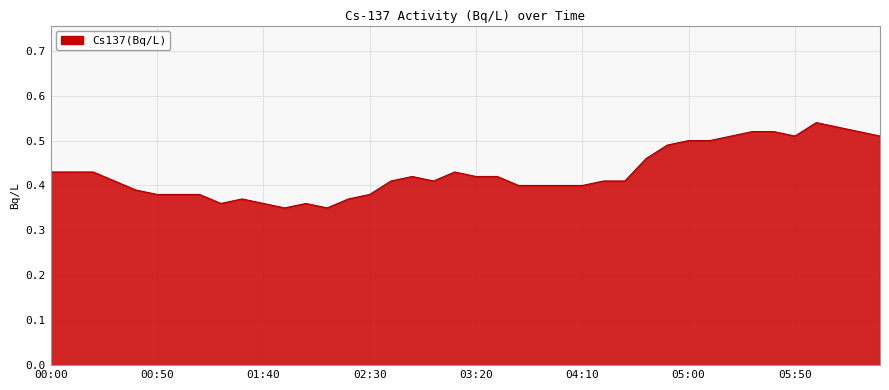

Reading left to right, transcribe all the data shown in this chart.

00:00=0.4	00:10=0.4	00:20=0.4	00:30=0.4	00:40=0.4	00:50=0.4	01:00=0.4	01:10=0.4	01:20=0.4	01:30=0.4	01:40=0.4	01:50=0.3	02:00=0.4	02:10=0.3	02:20=0.4	02:30=0.4	02:40=0.4	02:50=0.4	03:00=0.4	03:10=0.4	03:20=0.4	03:30=0.4	03:40=0.4	03:50=0.4	04:00=0.4	04:10=0.4	04:20=0.4	04:30=0.4	04:40=0.5	04:50=0.5	05:00=0.5	05:10=0.5	05:20=0.5	05:30=0.5	05:40=0.5	05:50=0.5	06:00=0.5	06:10=0.5	06:20=0.5	06:30=0.5